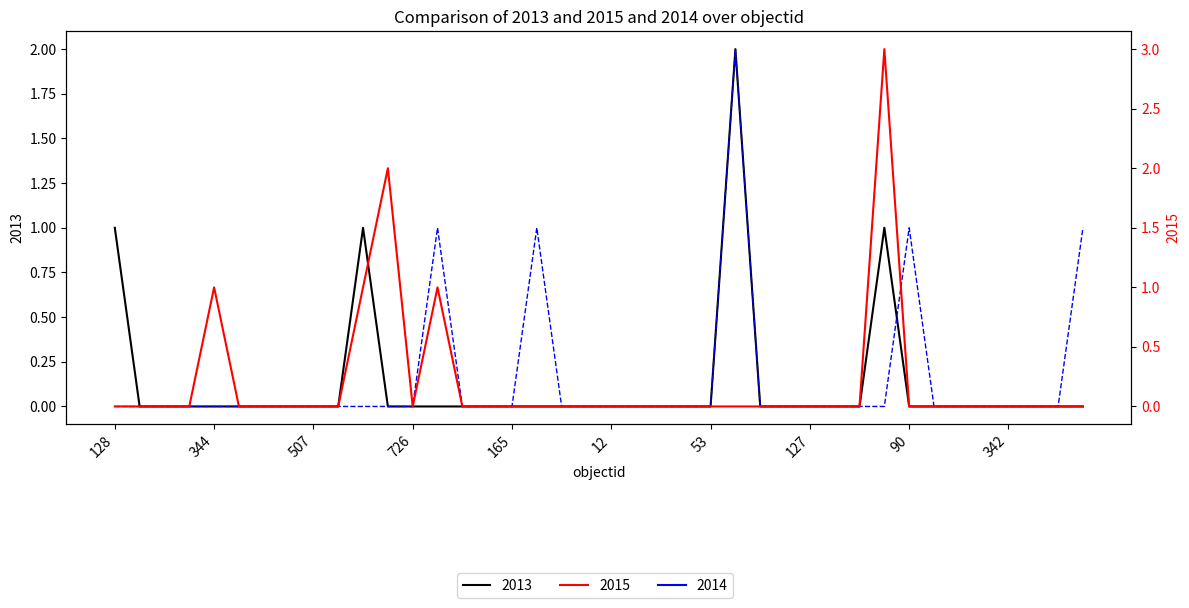

Reading left to right, extract all data points from this chart.

2013: 1	0	0	0	0	0	0	0	0	0	1	0	0	0	0	0	0	0	0	0	0	0	0	0	0	2	0	0	0	0	0	1	0	0	0	0	0	0	0	0
2014: 0	0	0	0	0	0	0	0	0	0	0	0	0	1	0	0	0	1	0	0	0	0	0	0	0	2	0	0	0	0	0	0	1	0	0	0	0	0	0	1
2015: 0	0	0	0	1	0	0	0	0	0	1	2	0	1	0	0	0	0	0	0	0	0	0	0	0	0	0	0	0	0	0	3	0	0	0	0	0	0	0	0